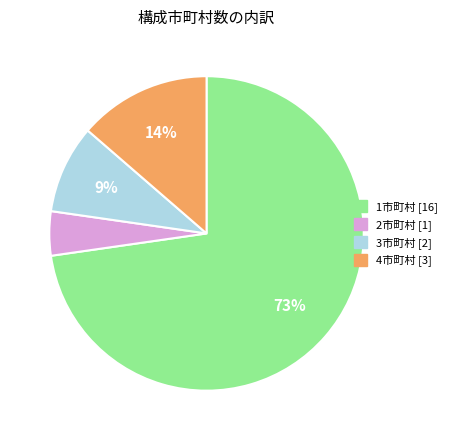

To the nearest percent, what is the average slice percentage?

25%